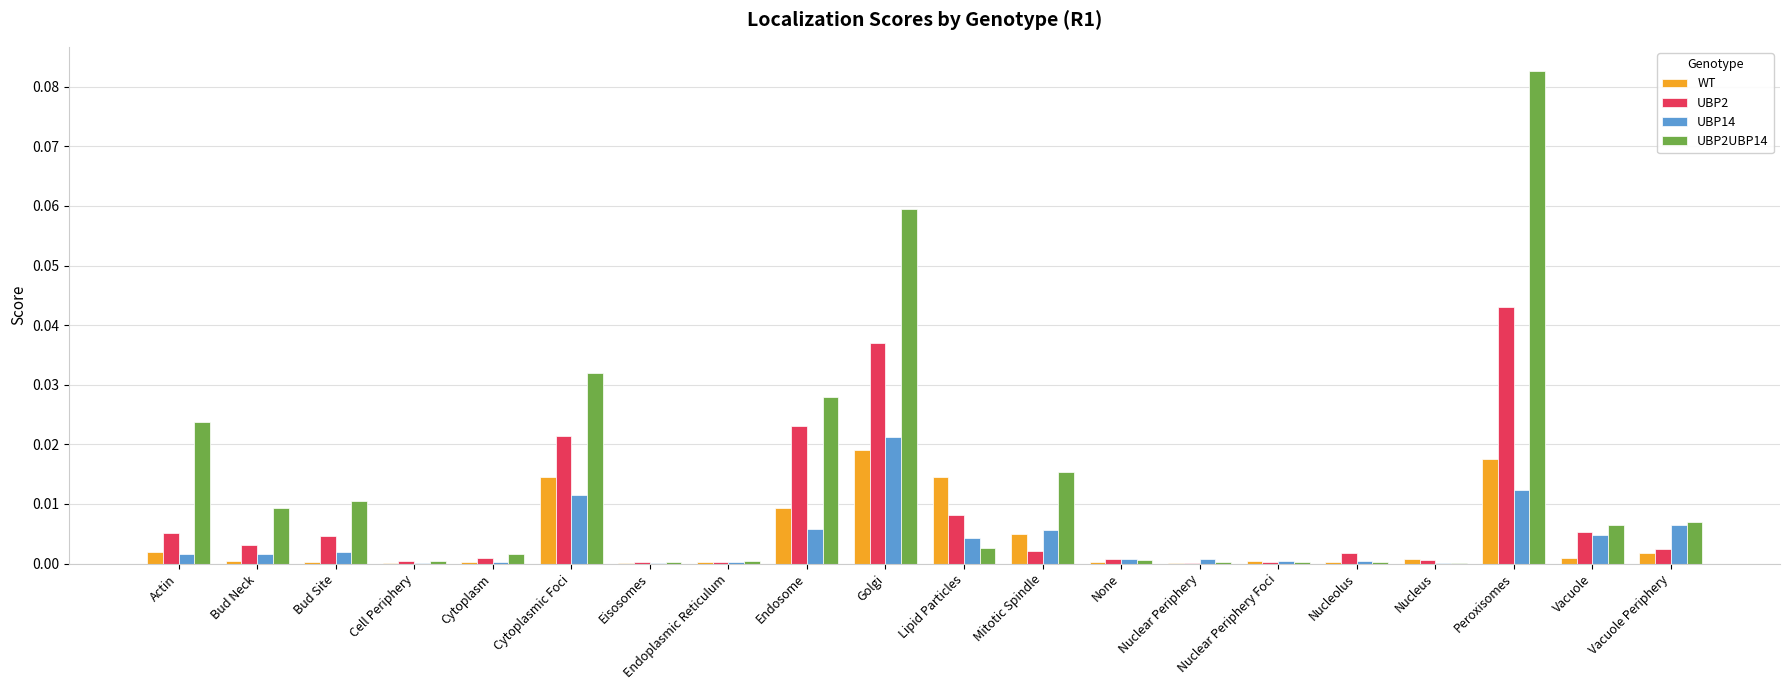

Which series has the largest total across all categories?

UBP2UBP14